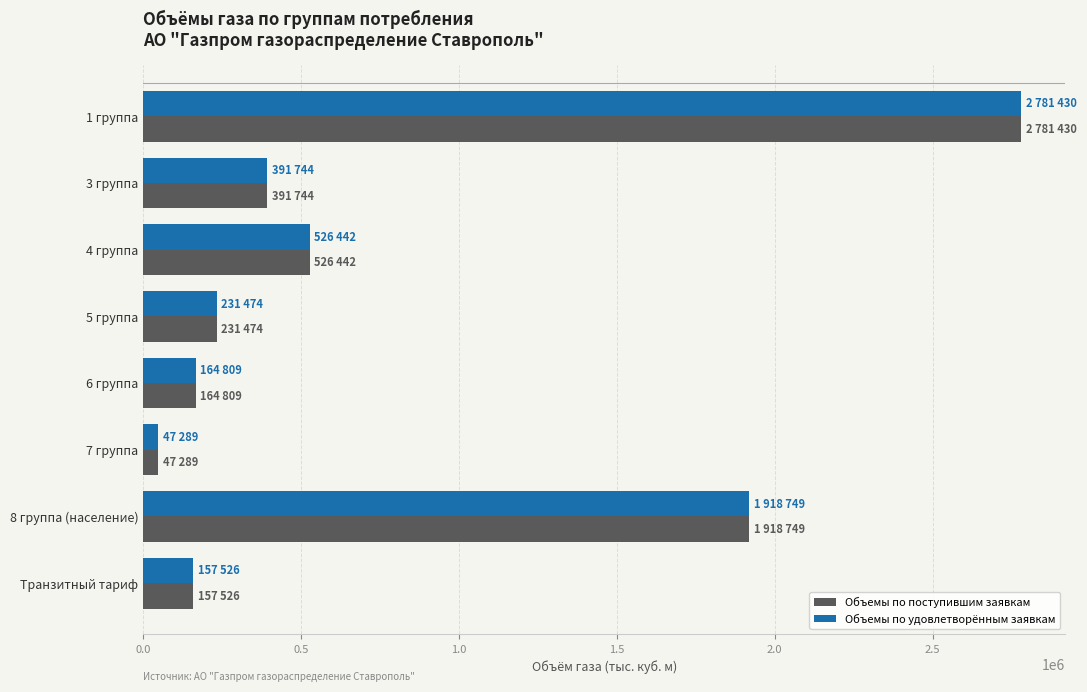

What are all the series names shown in the legend?

Объемы по поступившим заявкам, Объемы по удовлетворённым заявкам